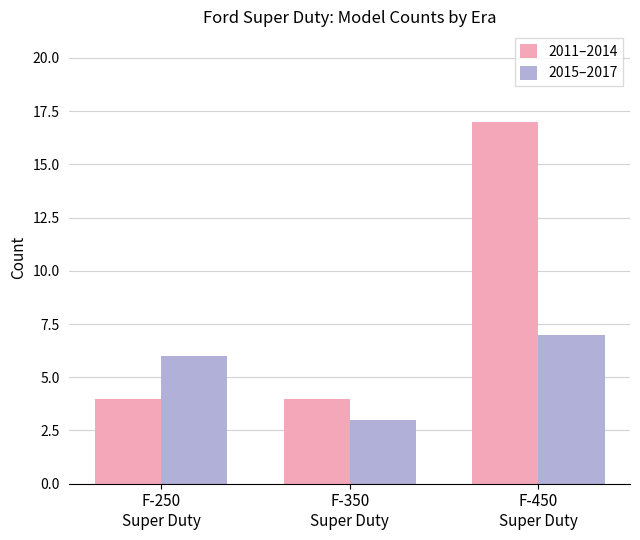

Is it true that 2015–2017 equals 6 at F-250
Super Duty?

True